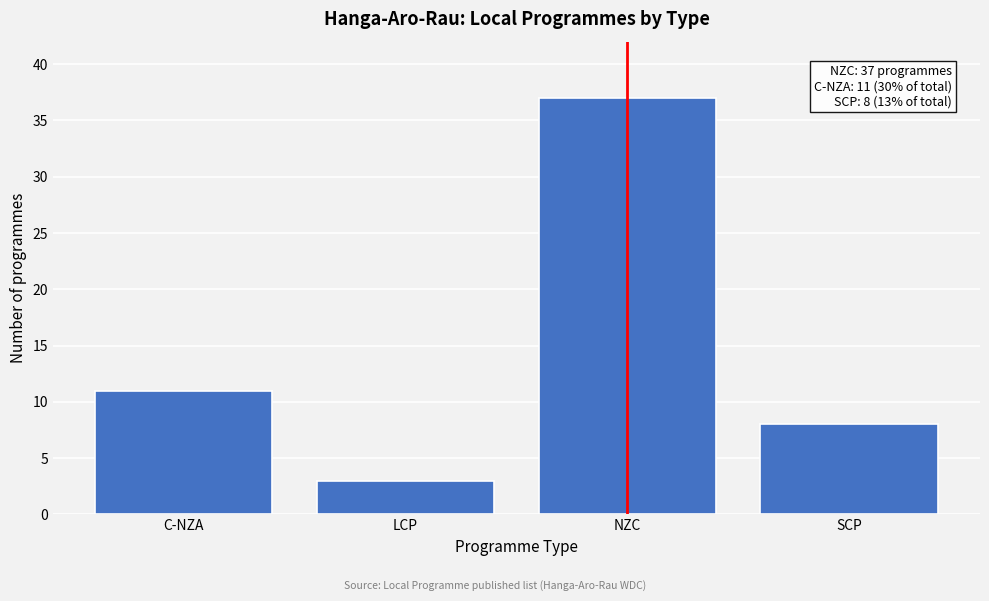

Reading left to right, list all the values displayed in this chart.

C-NZA=11	LCP=3	NZC=37	SCP=8